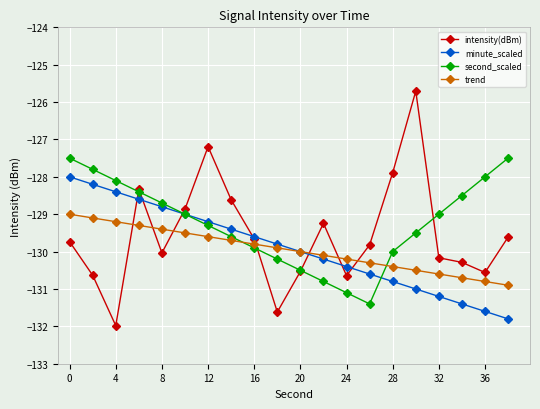

How many lines are shown in the chart?

4